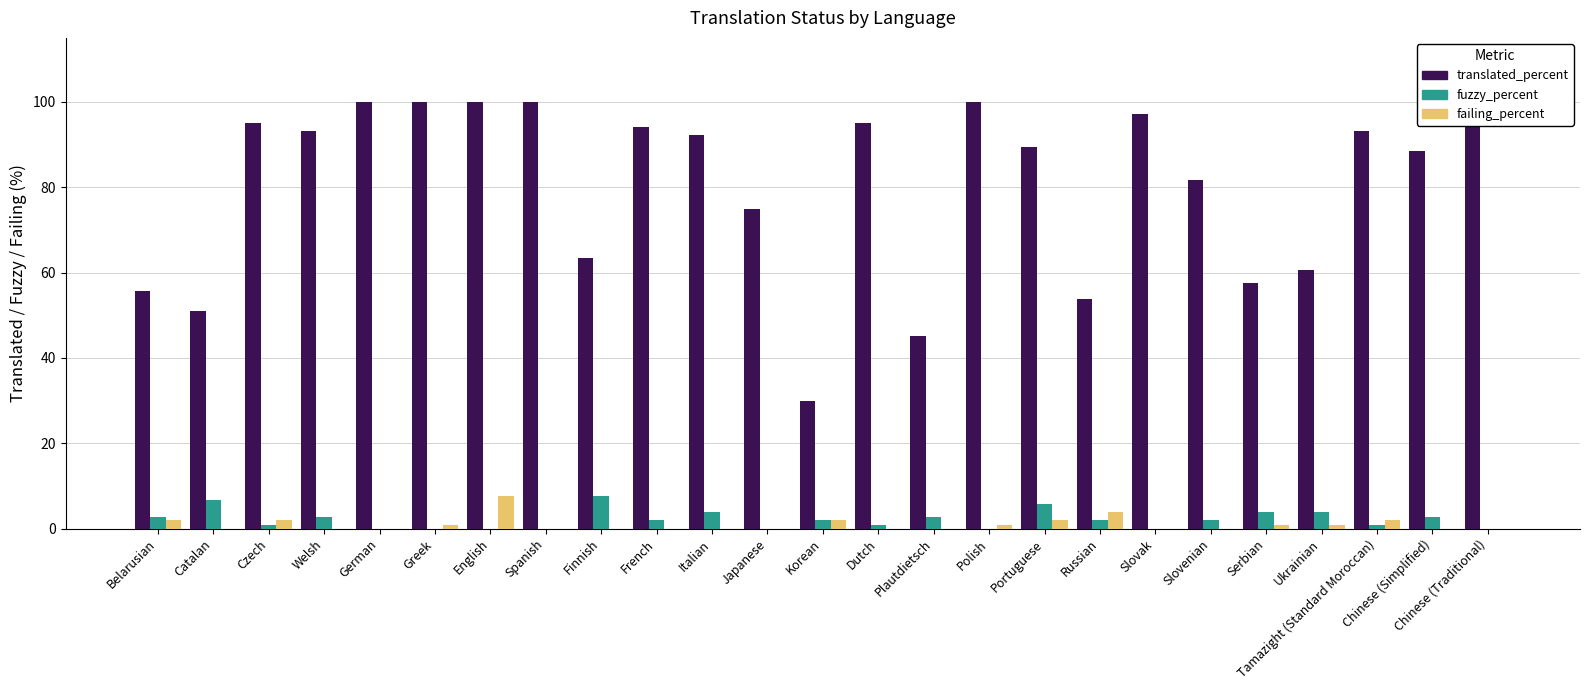

What is the sum of all translated_percent values?

2011.5